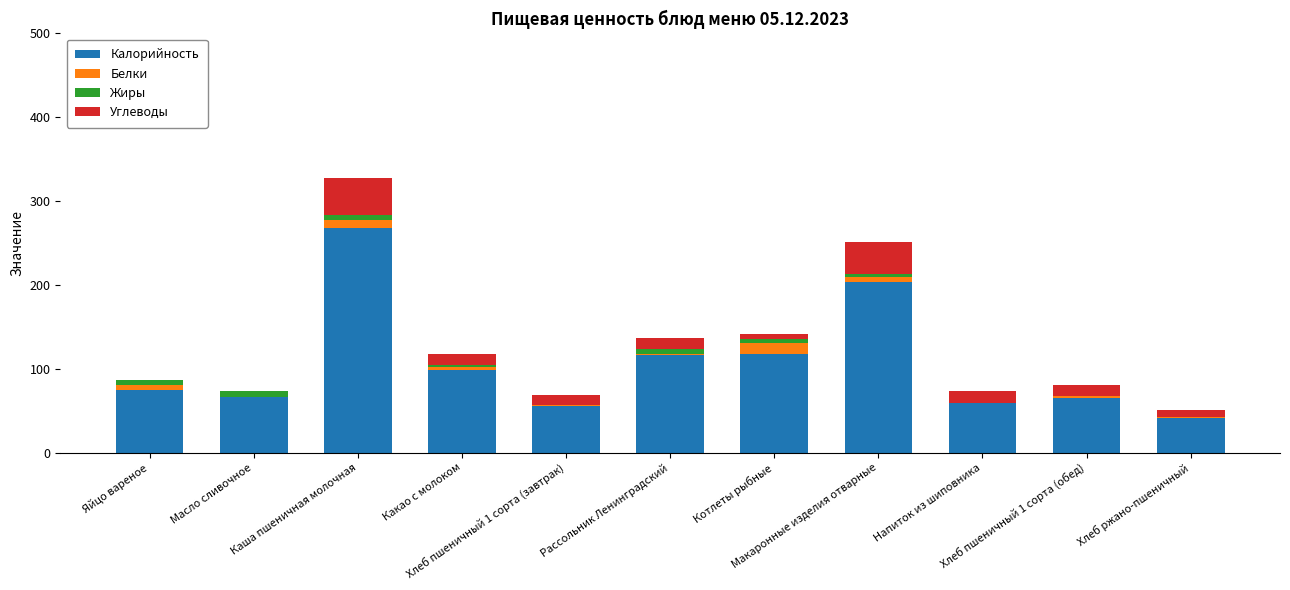

What is the maximum value for Калорийность?

268